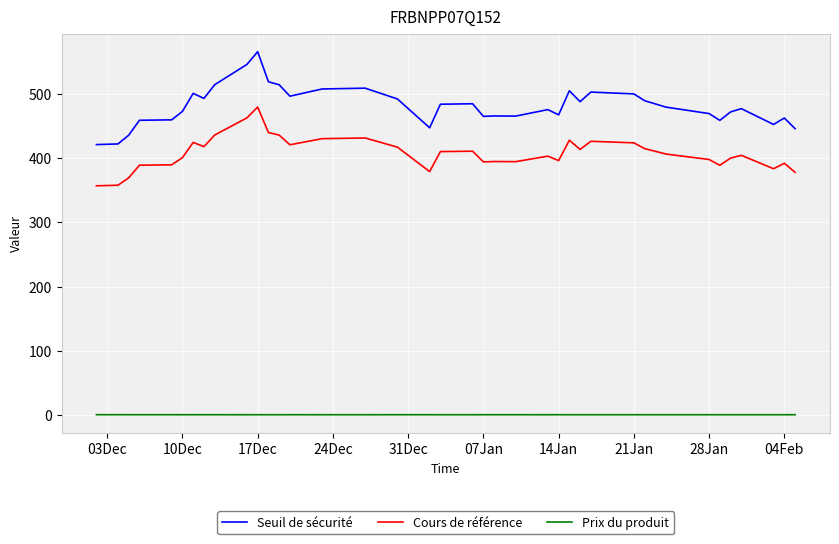

What is the lowest value of the Cours de référence series?

357.1